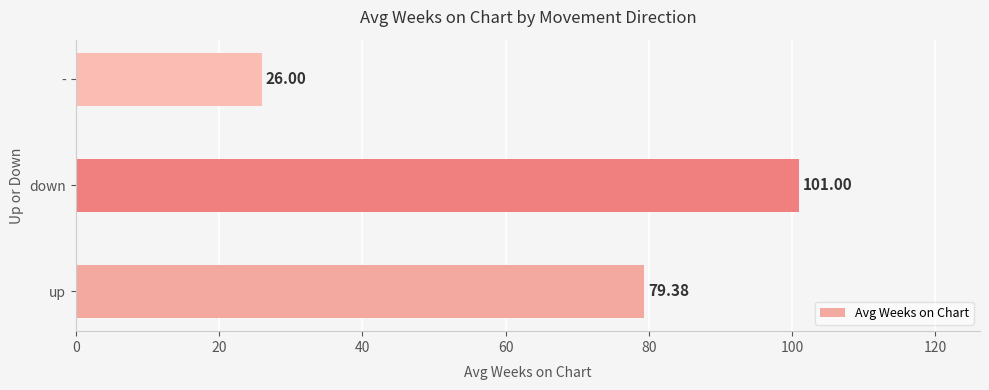

List the labels in order of value, smallest first.

-, up, down